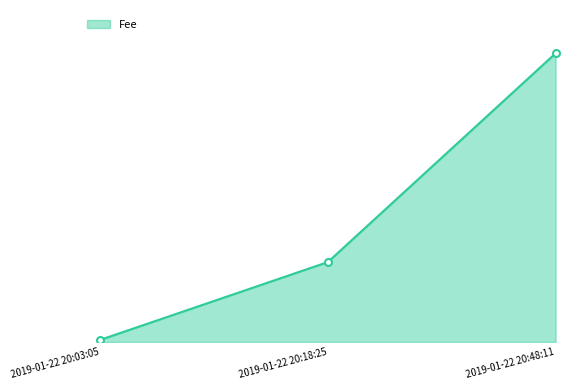

At which label is the value closest to 5?

2019-01-22 20:18:25